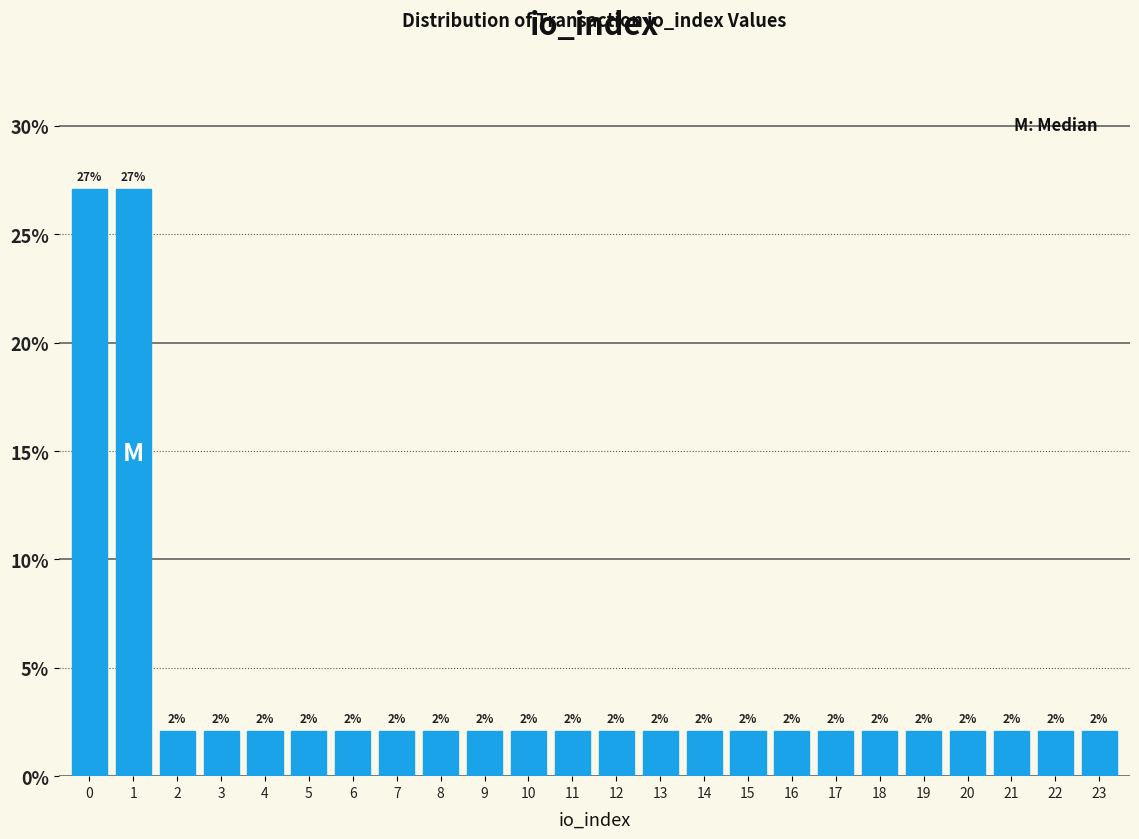

Does the chart contain any negative values?

No